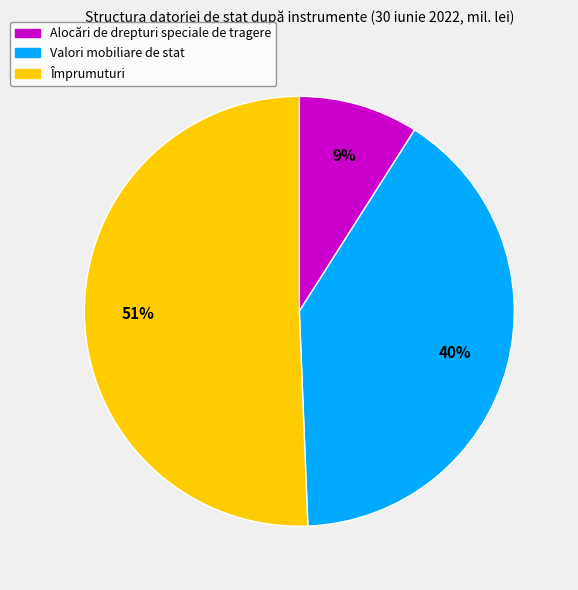

What percentage is the Alocări de drepturi speciale de tragere slice, to the nearest percent?

9%